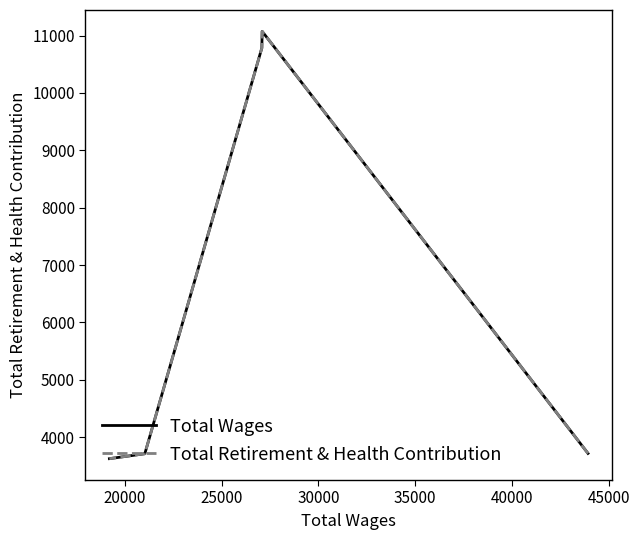

What is the maximum value for Total Wages?

11074